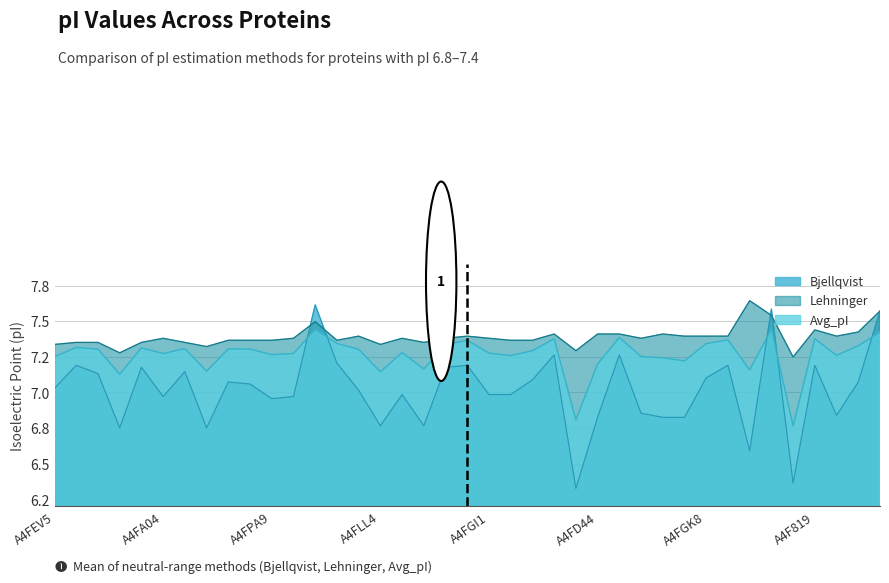

List the labels in order of value, smallest first.

A4FQ27, A4FQQ1, A4FK16, A4FLL4, A4FCN3, A4FL18, A4F6V0, A4FD44, A4FEY4, A4FEN8, A4FEV5, A4FE37, A4FH55, A4F8E9, A4FPA9, A4FA04, A4F6J6, A4FGI1, A4F6M5, A4FKF7, A4FHP4, A4FJP2, A4FJ50, A4FI93, A4FBC2, A4FN96, A4FH69, A4F9W2, A4FD06, A4FGK8, A4FGD1, A4FFZ0, A4FIG9, A4FLK7, A4F819, A4FDF8, A4FEA1, A4FFF6, A4FLW8